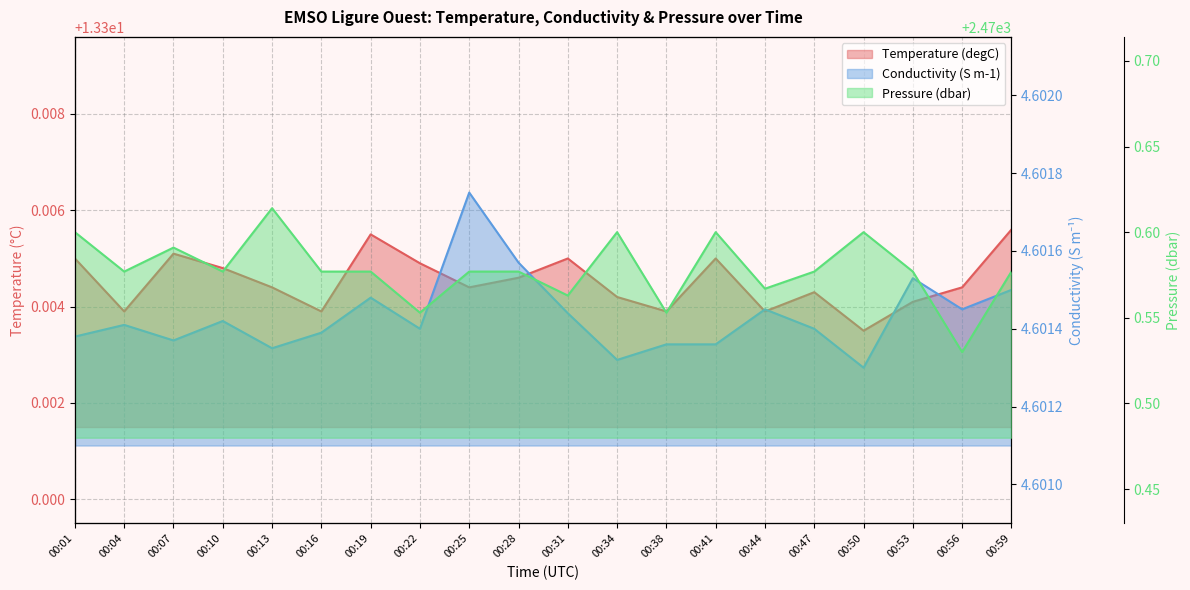

Reading right to left, transcribe all the data shown in this chart.

Temperature: 00:59=13.3	00:56=13.3	00:53=13.3	00:50=13.3	00:47=13.3	00:44=13.3	00:41=13.3	00:38=13.3	00:34=13.3	00:31=13.3	00:28=13.3	00:25=13.3	00:22=13.3	00:19=13.3	00:16=13.3	00:13=13.3	00:10=13.3	00:07=13.3	00:04=13.3	00:01=13.3
Conductivity: 00:59=4.6	00:56=4.6	00:53=4.6	00:50=4.6	00:47=4.6	00:44=4.6	00:41=4.6	00:38=4.6	00:34=4.6	00:31=4.6	00:28=4.6	00:25=4.6	00:22=4.6	00:19=4.6	00:16=4.6	00:13=4.6	00:10=4.6	00:07=4.6	00:04=4.6	00:01=4.6
Pressure: 00:59=2470.6	00:56=2470.5	00:53=2470.6	00:50=2470.6	00:47=2470.6	00:44=2470.6	00:41=2470.6	00:38=2470.6	00:34=2470.6	00:31=2470.6	00:28=2470.6	00:25=2470.6	00:22=2470.6	00:19=2470.6	00:16=2470.6	00:13=2470.6	00:10=2470.6	00:07=2470.6	00:04=2470.6	00:01=2470.6